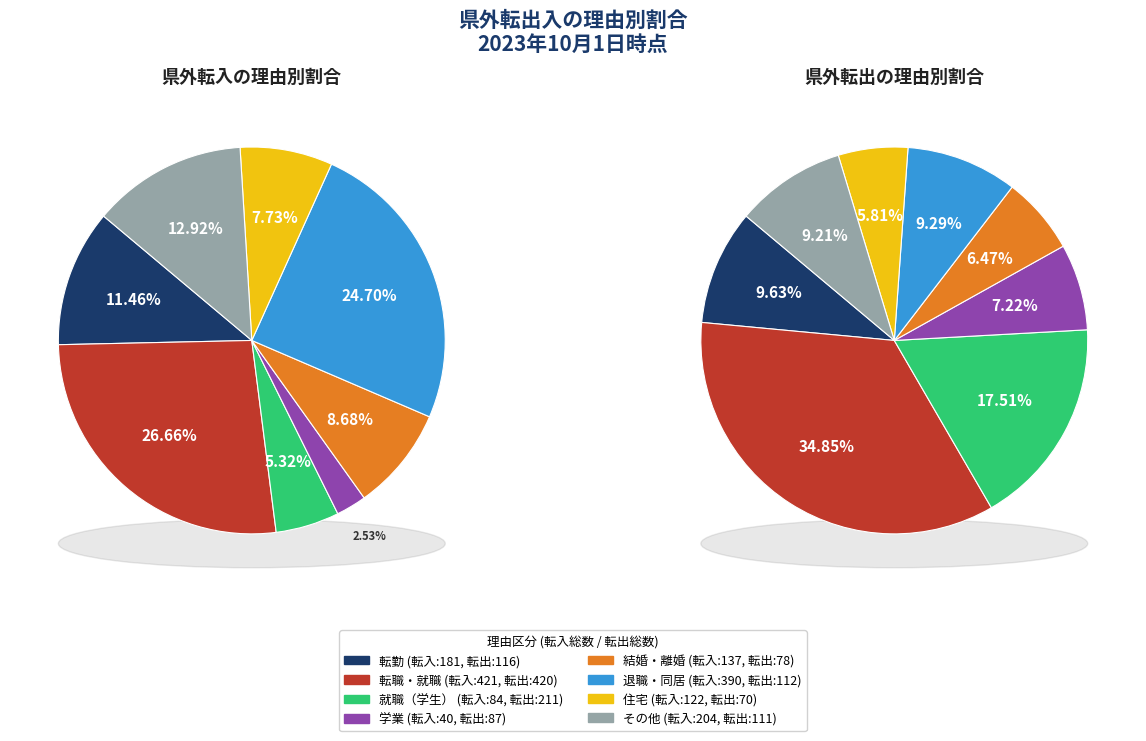

True or false: 就職（学生） accounts for 5% of the total.

True